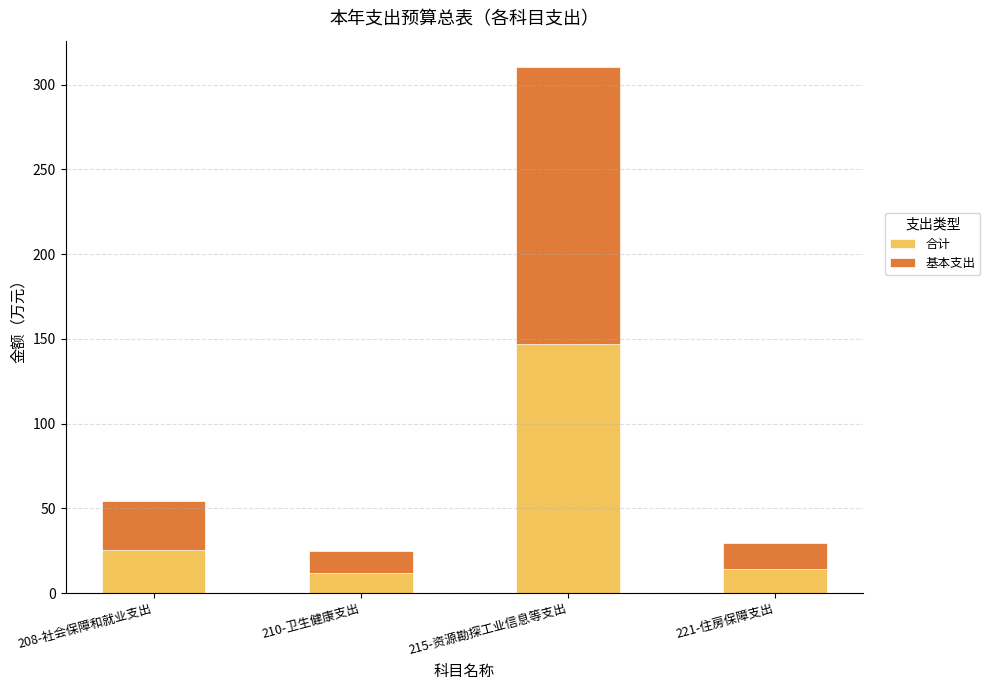

True or false: 合计 has a value of 4.4 at 210-卫生健康支出.

False